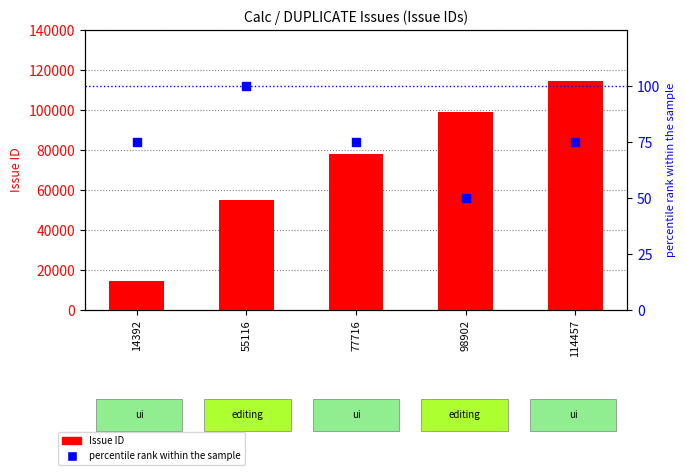

Which series has the largest Y range (max minus min)?

Issue ID